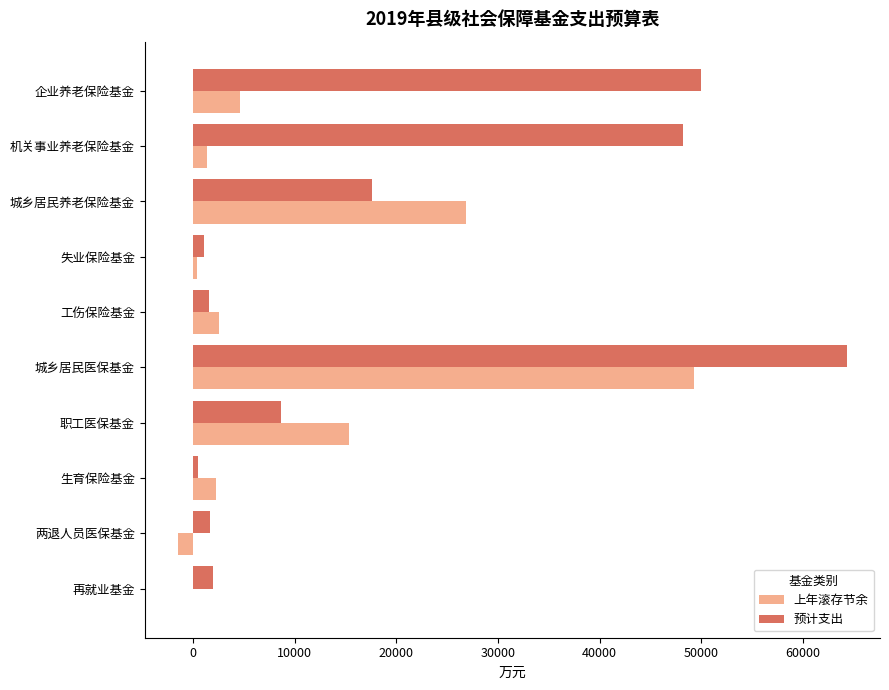

True or false: 上年滚存节余 has a value of 49306 at 城乡居民医保基金.

True